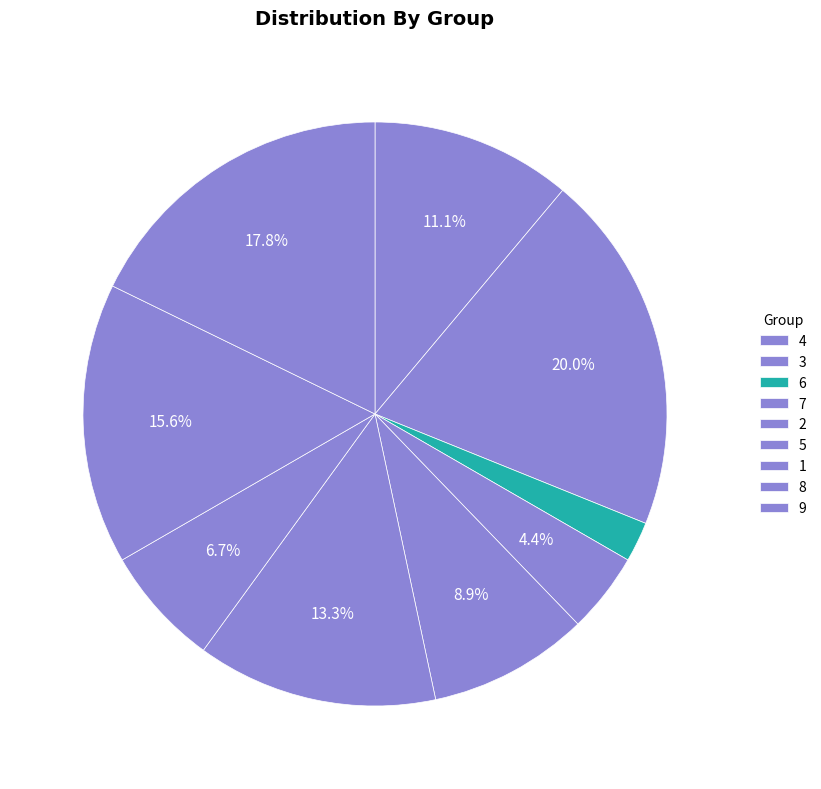

Is 6 the majority of the pie?

No